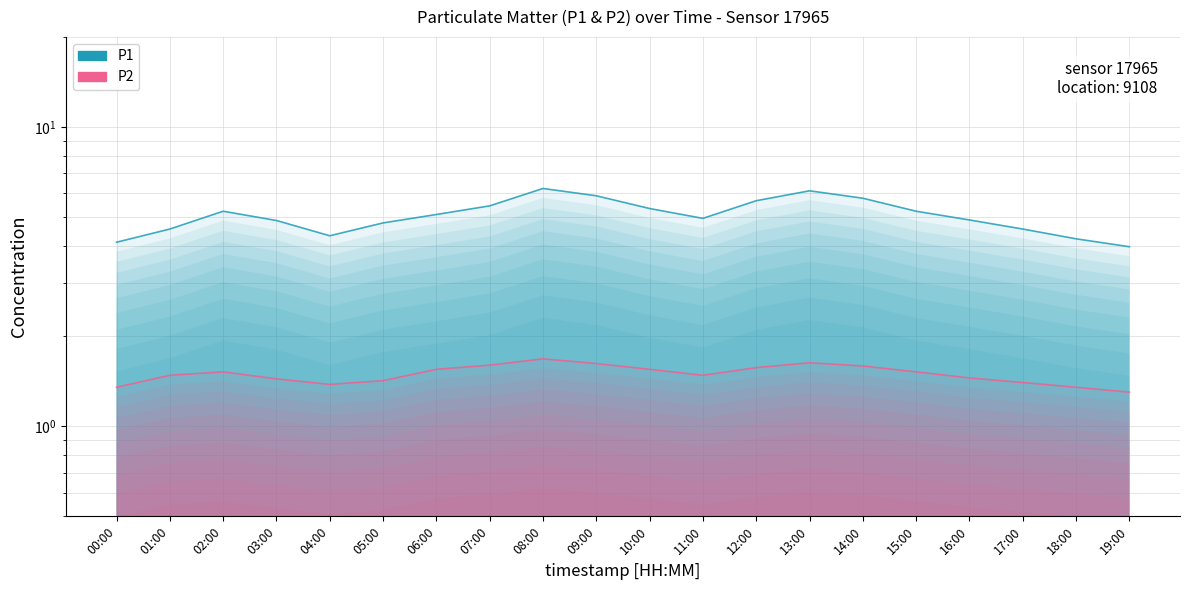

True or false: P1 and P2 cross at least once.

False